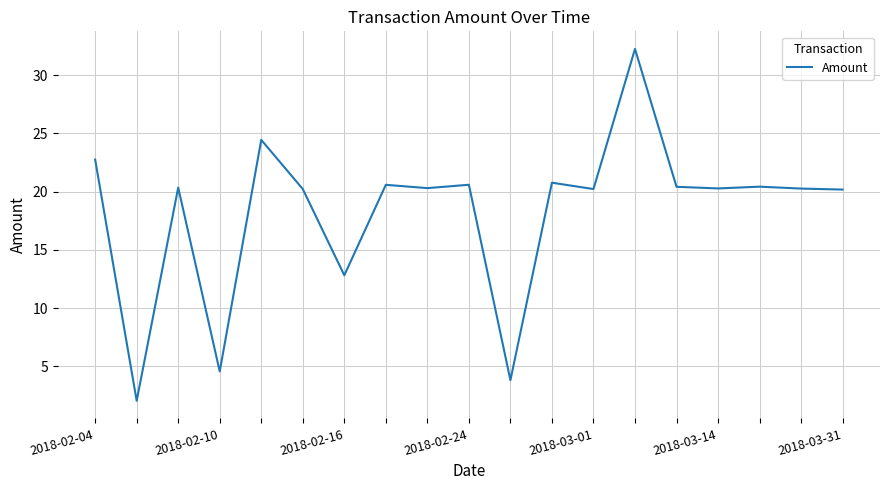

What is the minimum value shown in the chart?

2.0